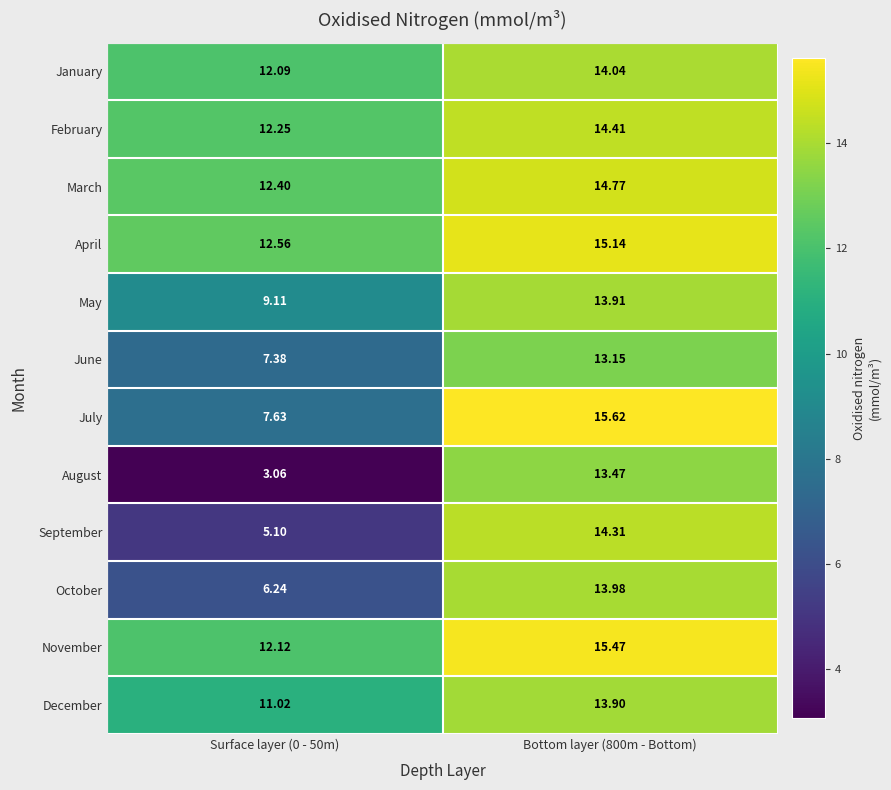

How many data points does each series have?

2